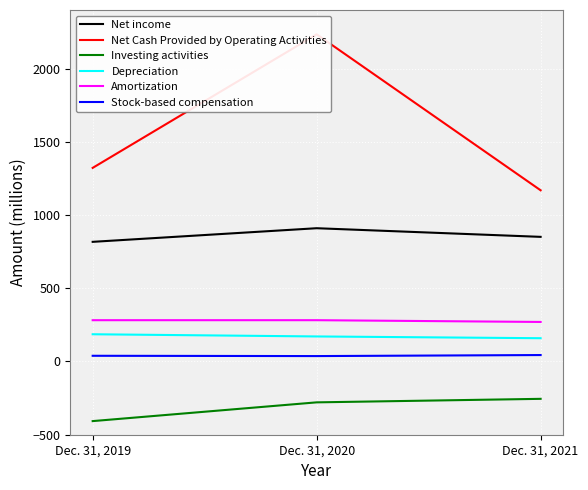

Reading left to right, transcribe all the data shown in this chart.

Net income: 817	910	851
Net Cash Provided by Operating Activities: 1322	2234	1169
Investing activities: -407	-279	-255
Depreciation: 186	171	159
Amortization: 282	282	270
Stock-based compensation: 39	37	44